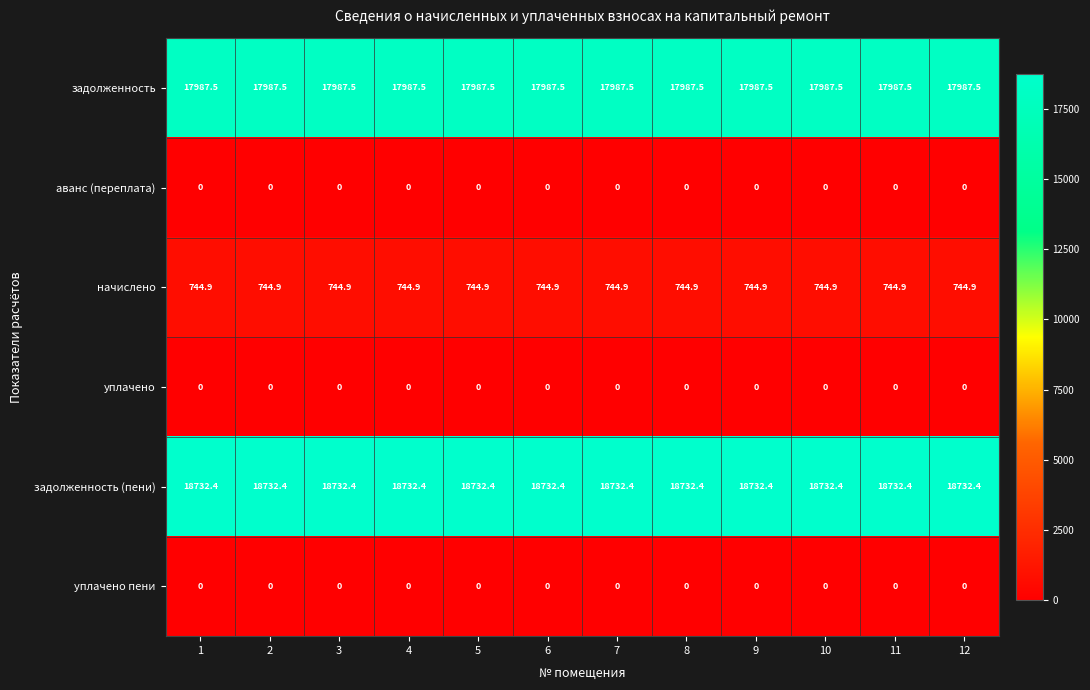

The задолженность series shows 17987.5 at 12. True or false?

True